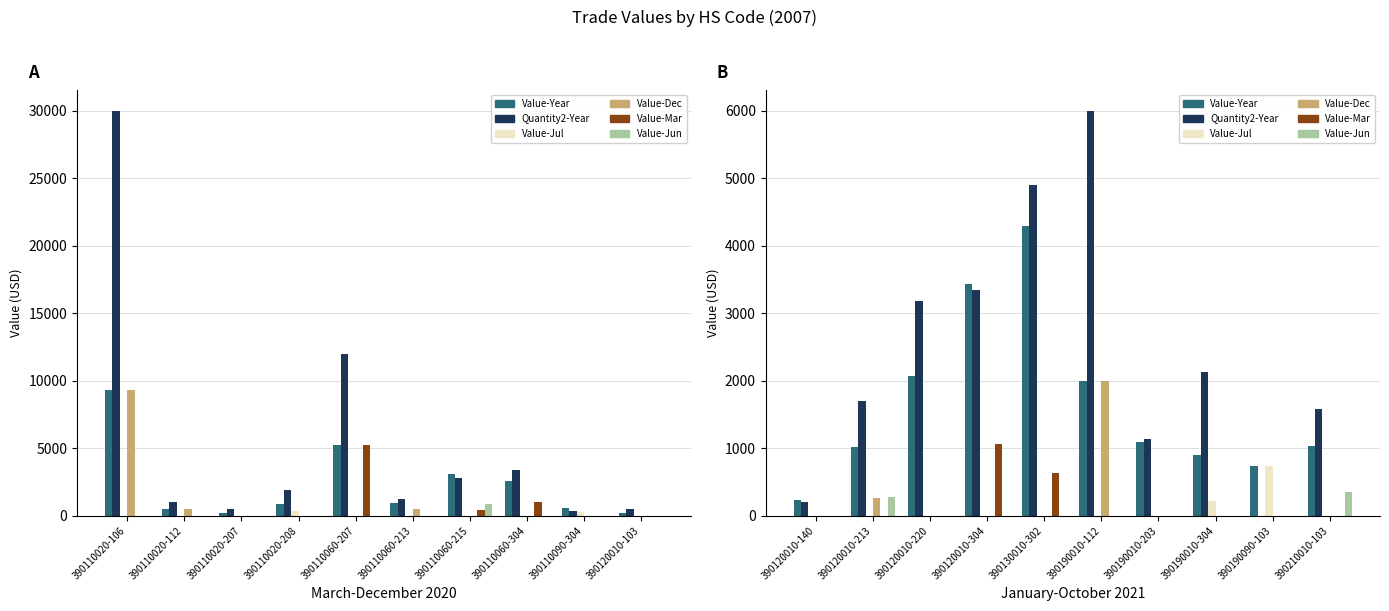

What is the maximum value for Value-Mar?

1067